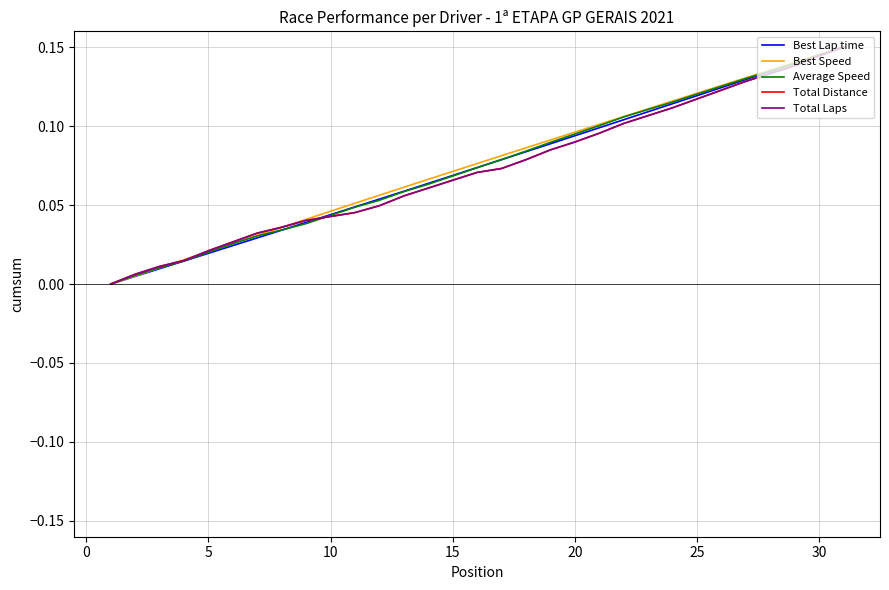

Is this an area chart (filled region under the line)?

No